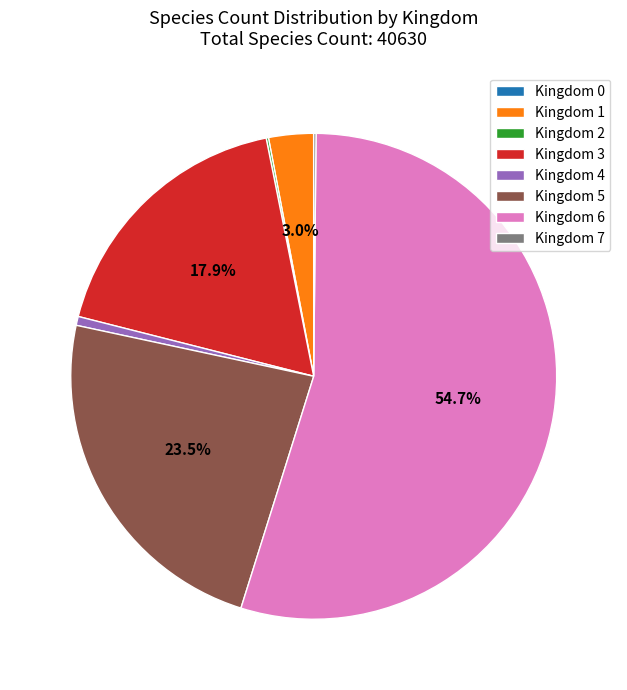

What portion of the pie excludes Kingdom 1?

97.0%